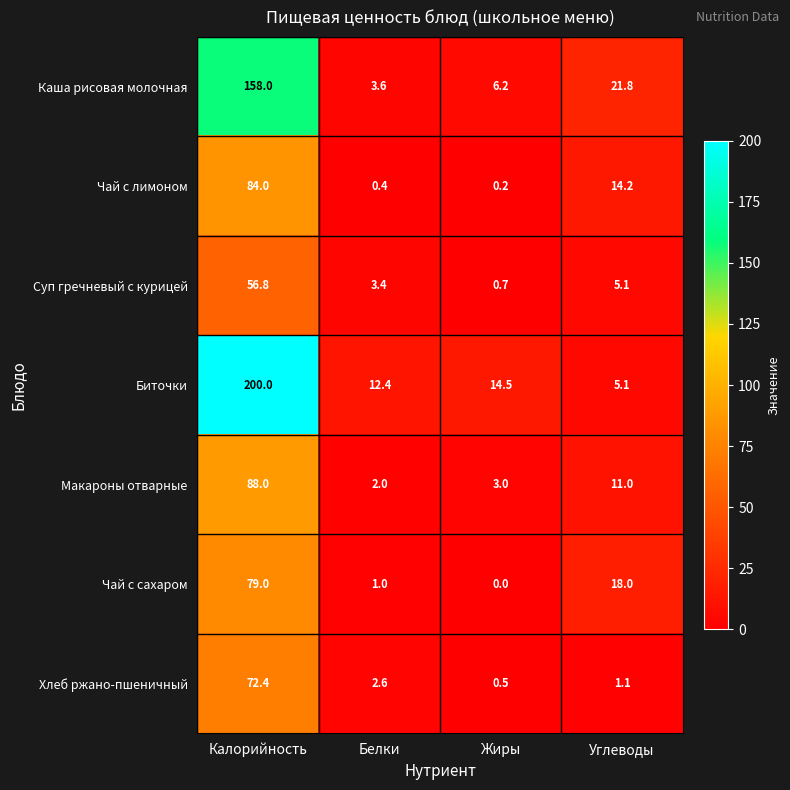

What is the sum of all Чай с лимоном values?

98.8